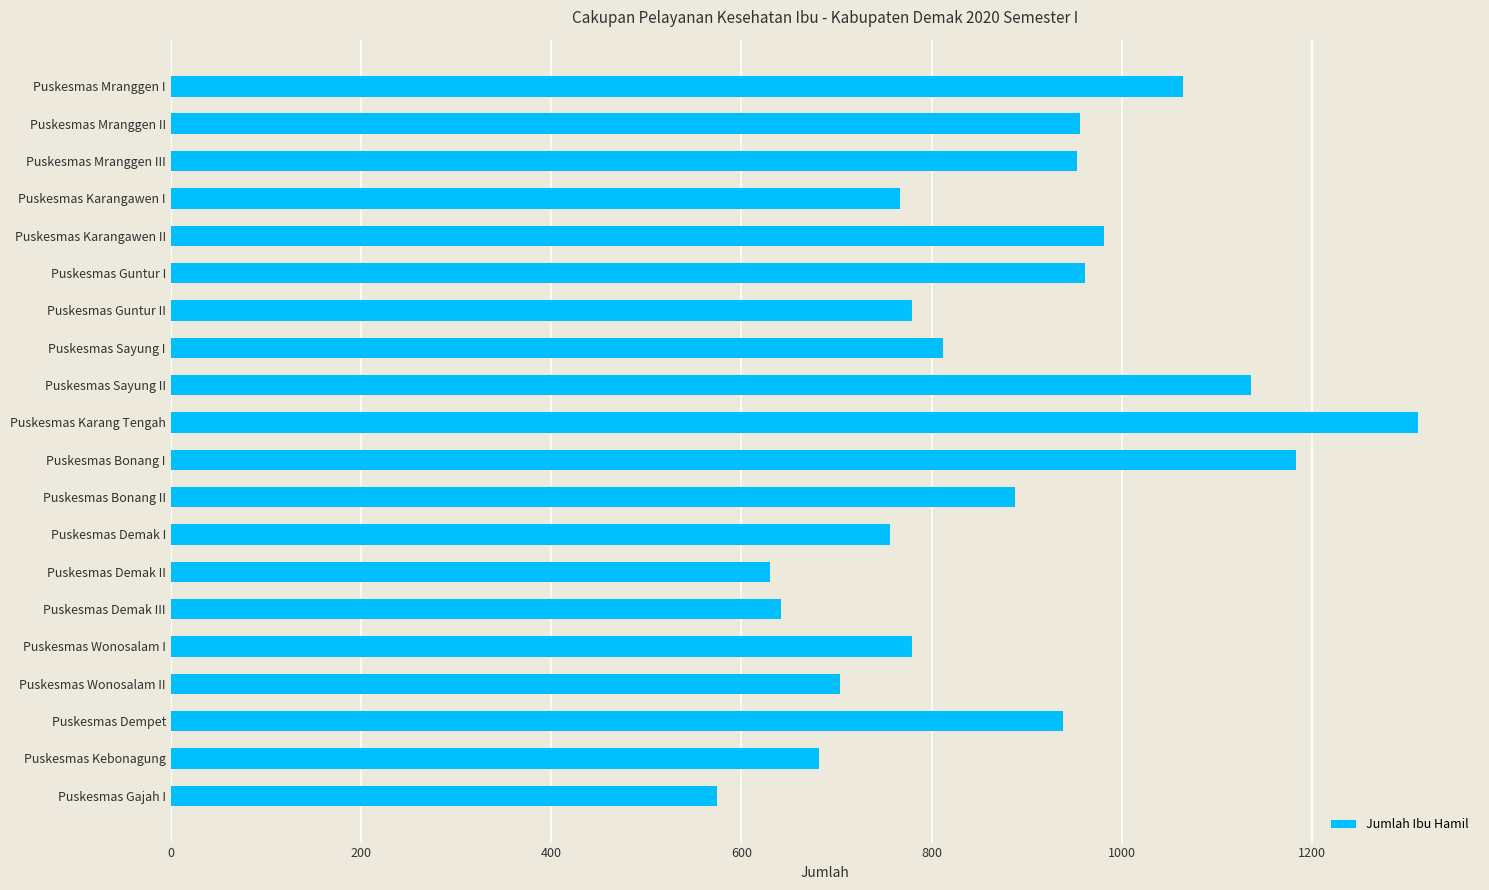

Is it true that the value at Puskesmas Bonang I is 1847.7?

False